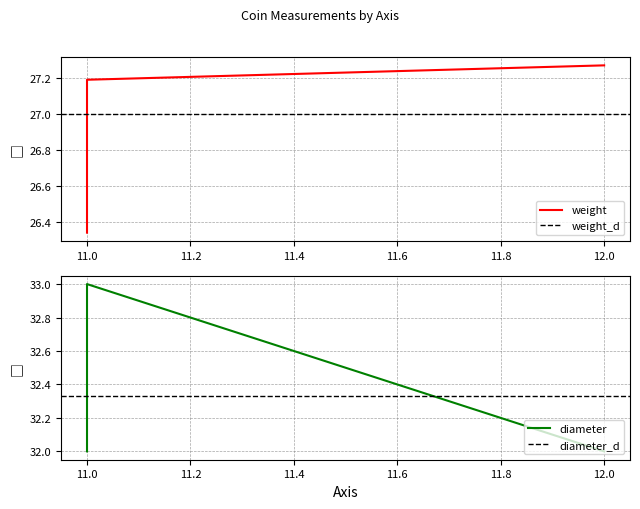

What is the spread (max minus min) of values at 12?

4.7